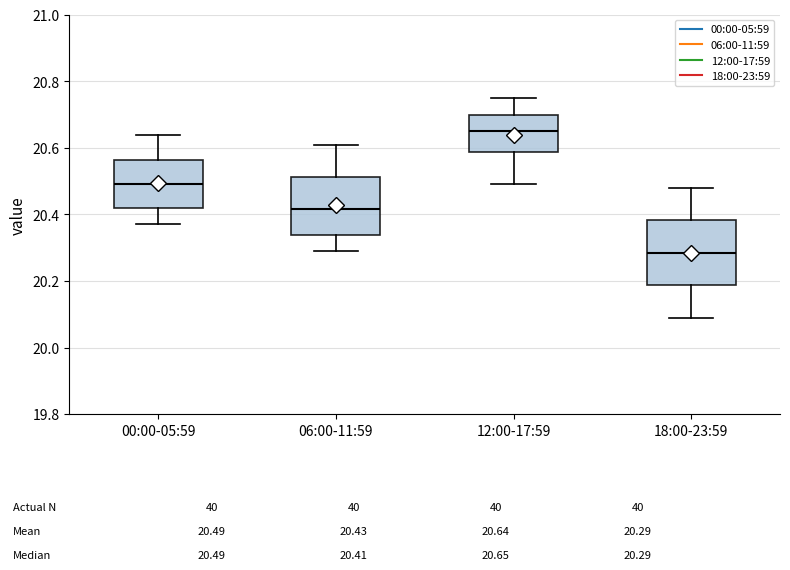

Which box's median line is the highest?

12:00-17:59